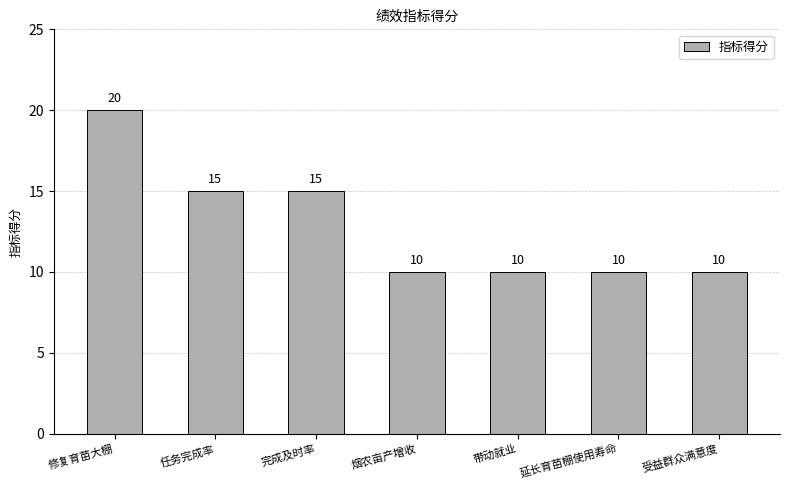

Approximately how many times larger is the value at 完成及时率 compared to 修复育苗大棚?

0.8